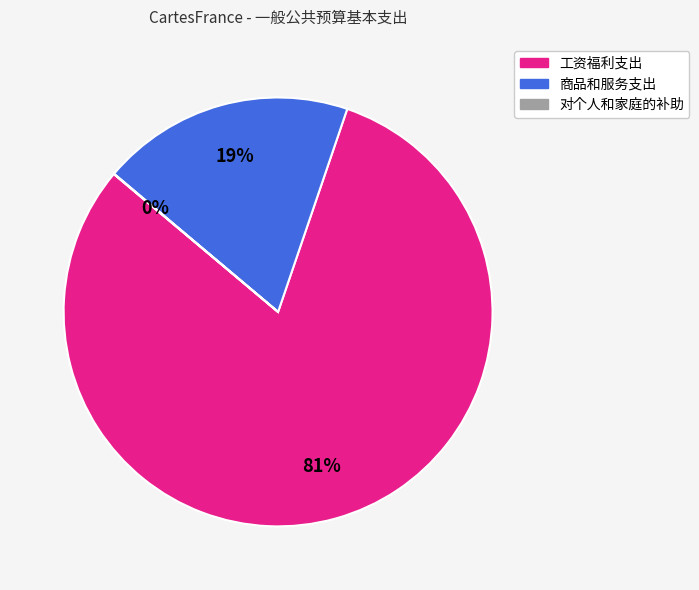

True or false: 工资福利支出 accounts for 94% of the total.

False